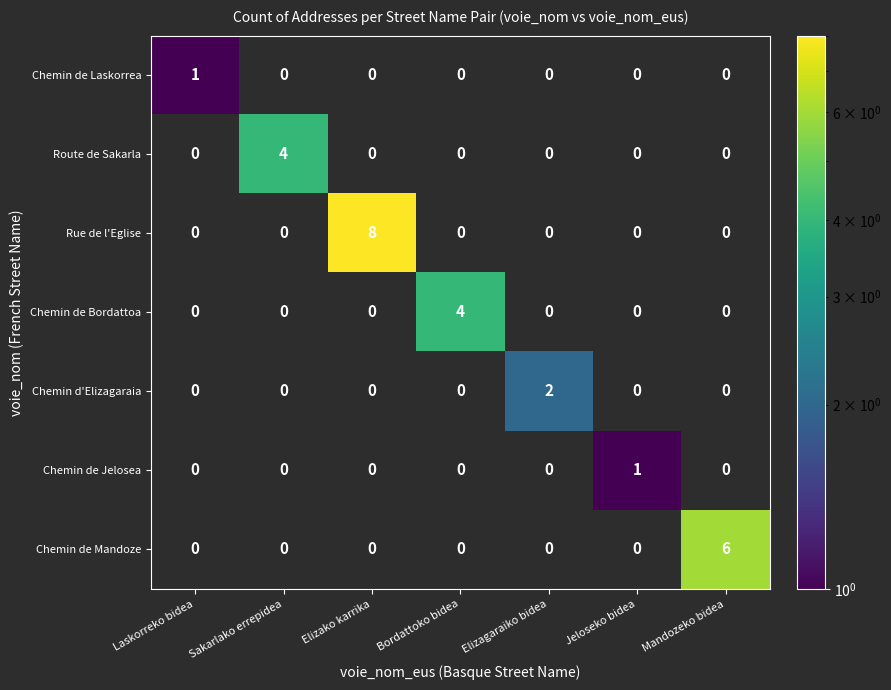

Is it true that Chemin de Laskorrea equals 1.6 at Laskorreko bidea?

False